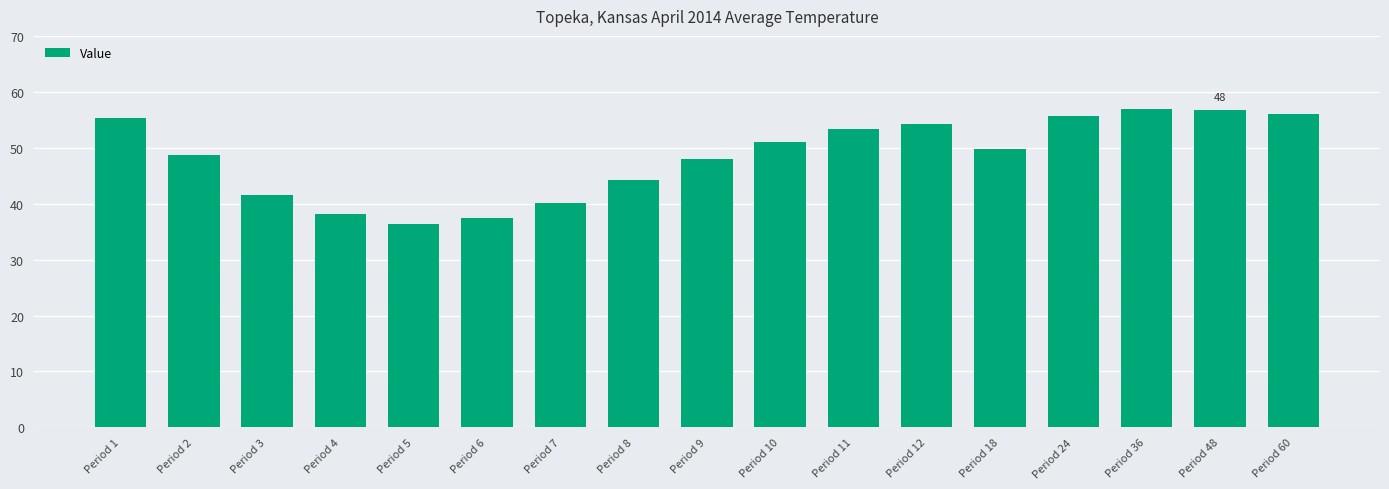

How many categories are shown in the chart?

17